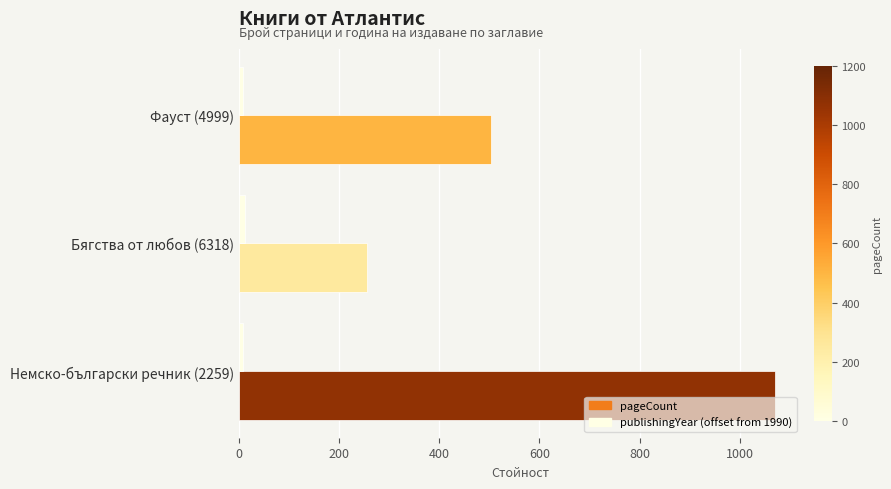

What is the maximum value shown in the chart?

1071